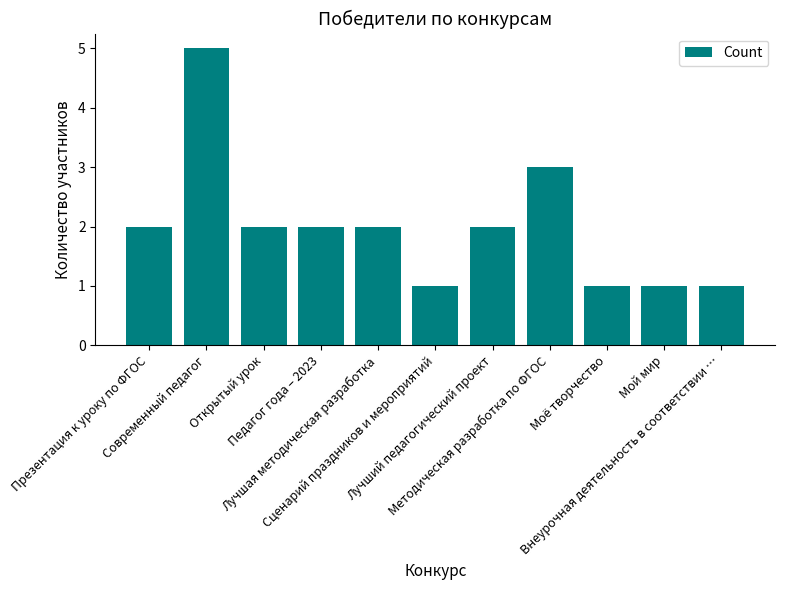

What is the sum of the values at Презентация к уроку по ФГОС and Моё творчество?

3